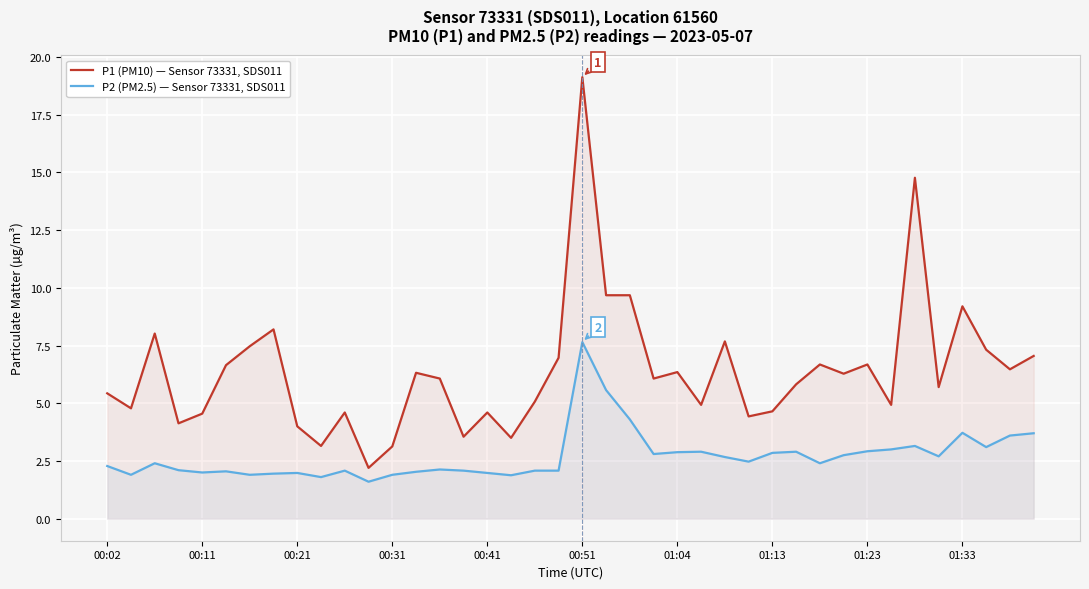

Is it true that P1 (PM10) — Sensor 73331, SDS011 equals 5.7 at 35?

True